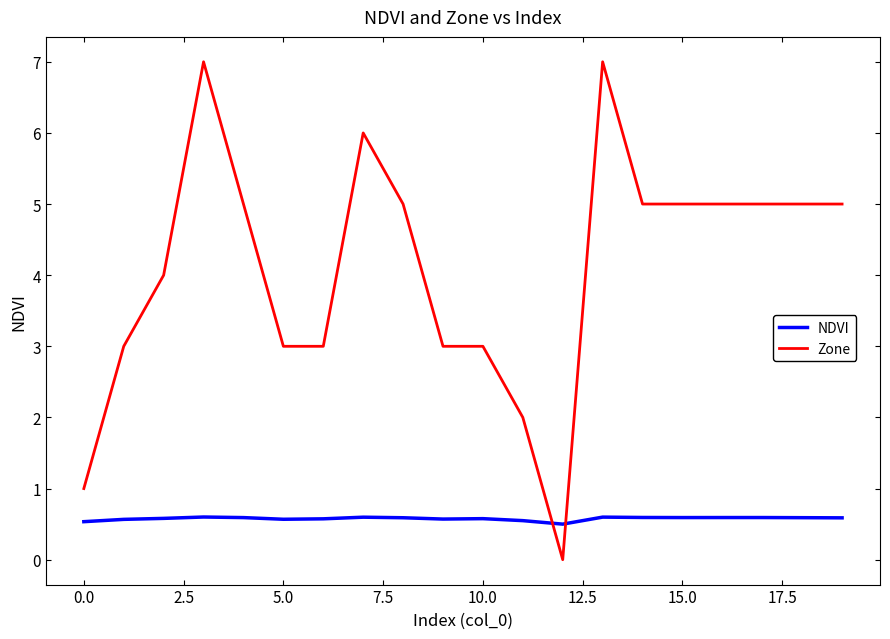

Rank the series by their average value, from lowest to highest.

NDVI, Zone